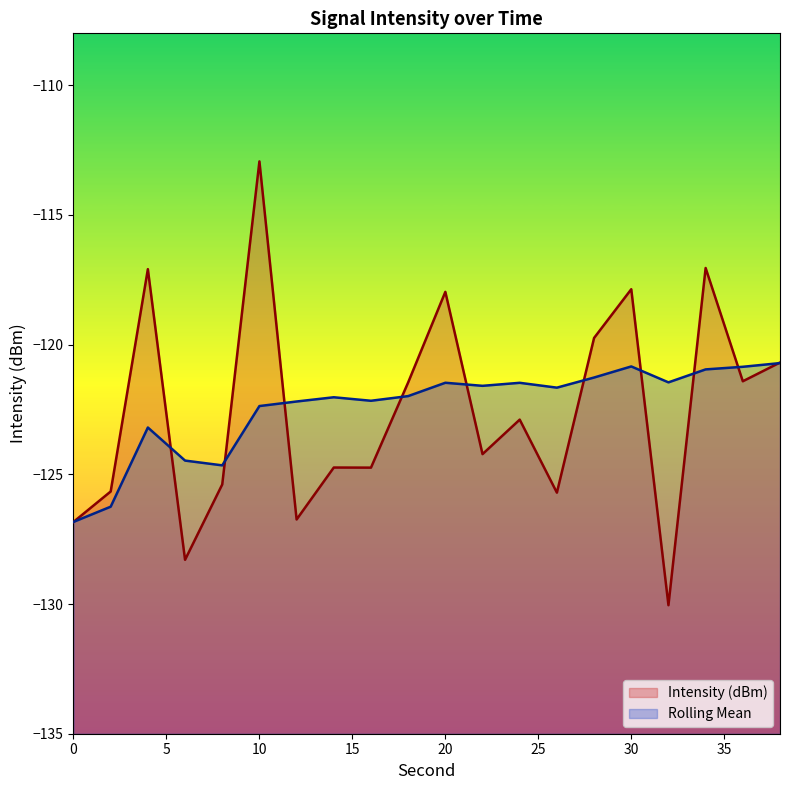

Where is the first local maximum for Intensity (dBm)?

4